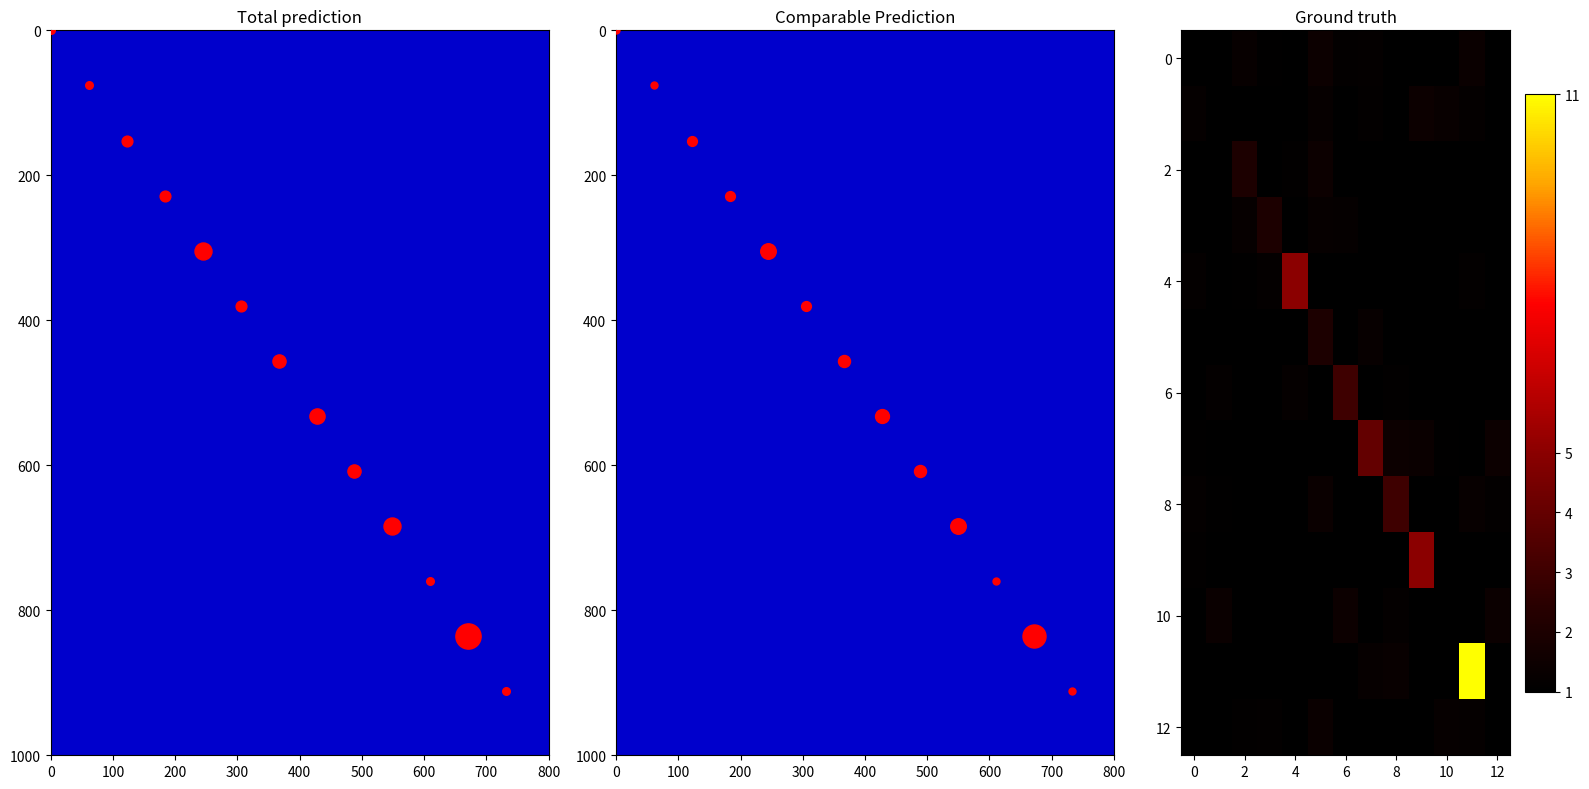

Which label corresponds to the largest value in the chart?

11